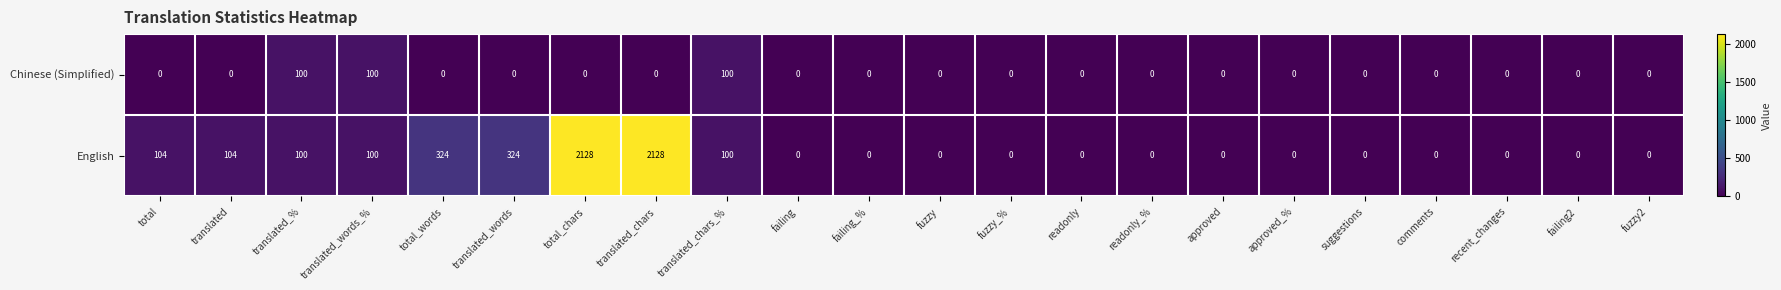

Rank the series by their average value, from lowest to highest.

Chinese (Simplified), English